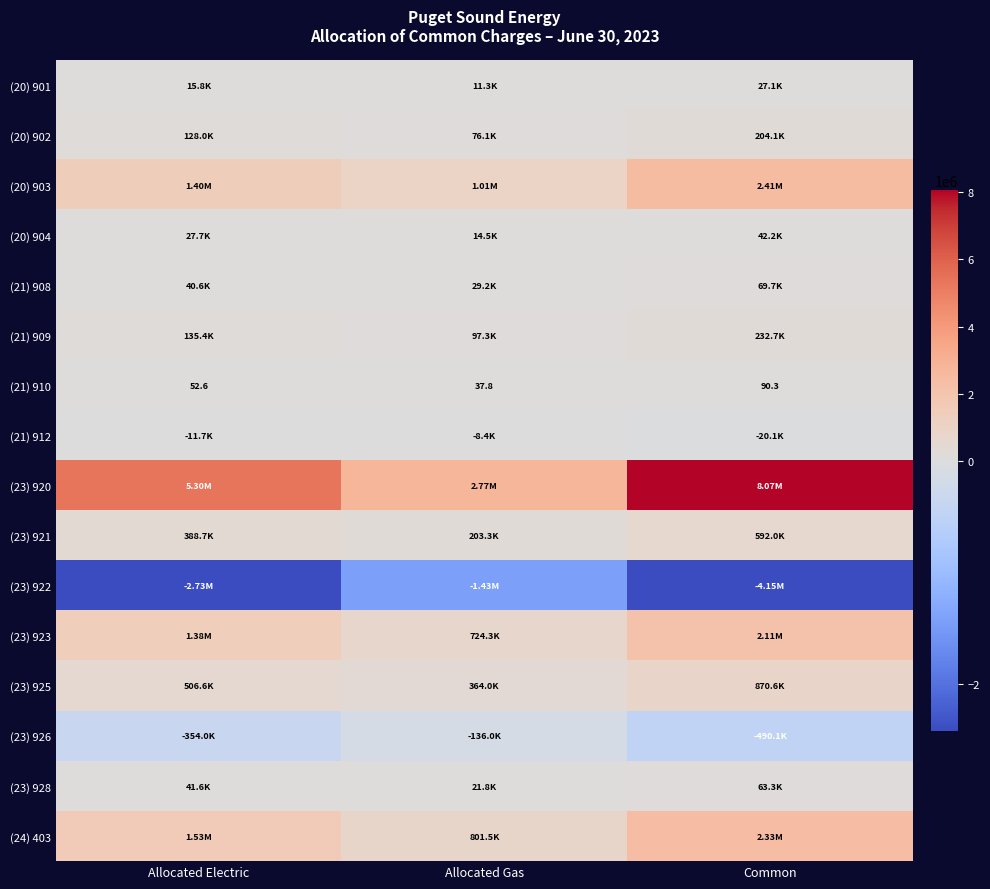

List the labels in order of (23) 921 value, largest first.

Common, Allocated Electric, Allocated Gas